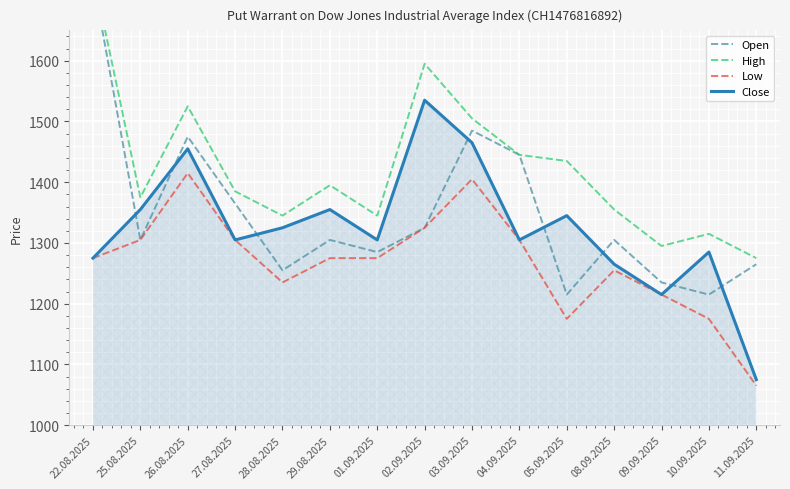

What is the sum of all Close values?

19865